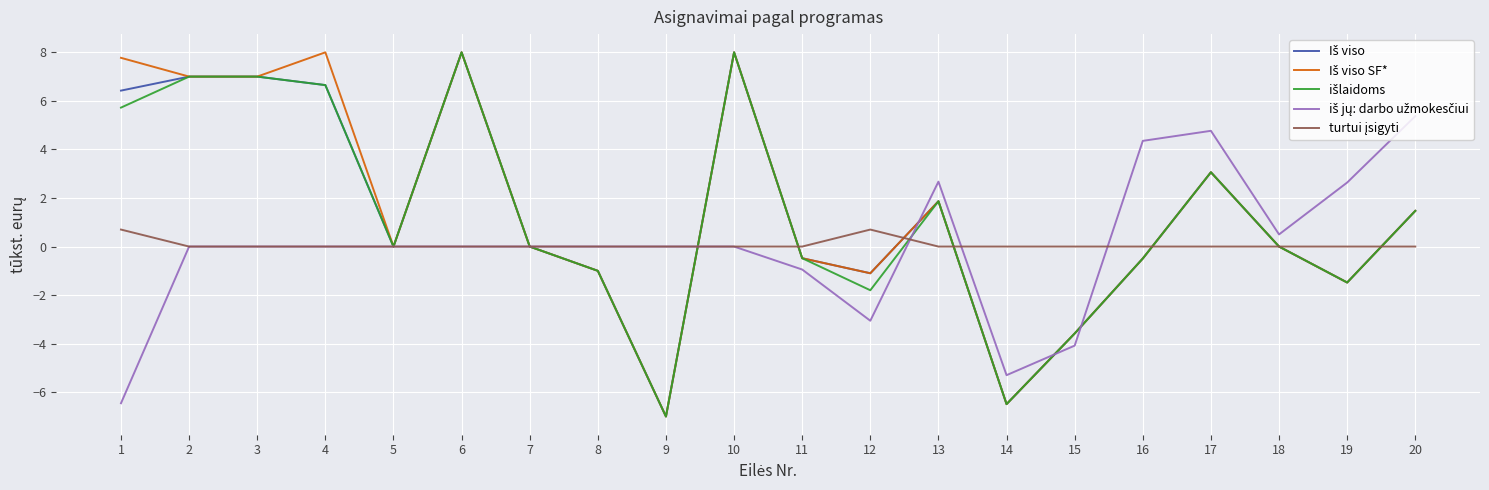

What is the greatest value displayed?

8.0